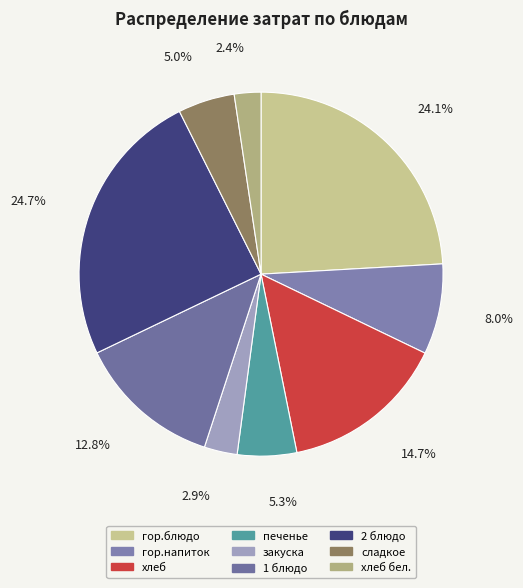

To the nearest percent, what is the difference between the largest and smallest slice percentages?

22%